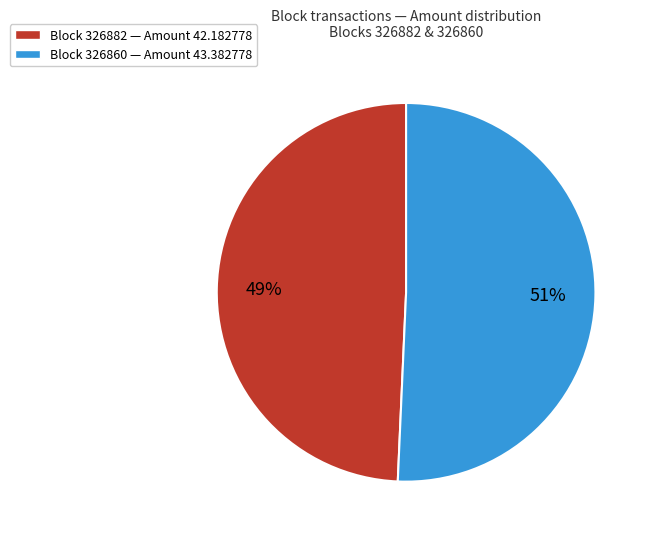

Does any single category account for the majority?

Yes